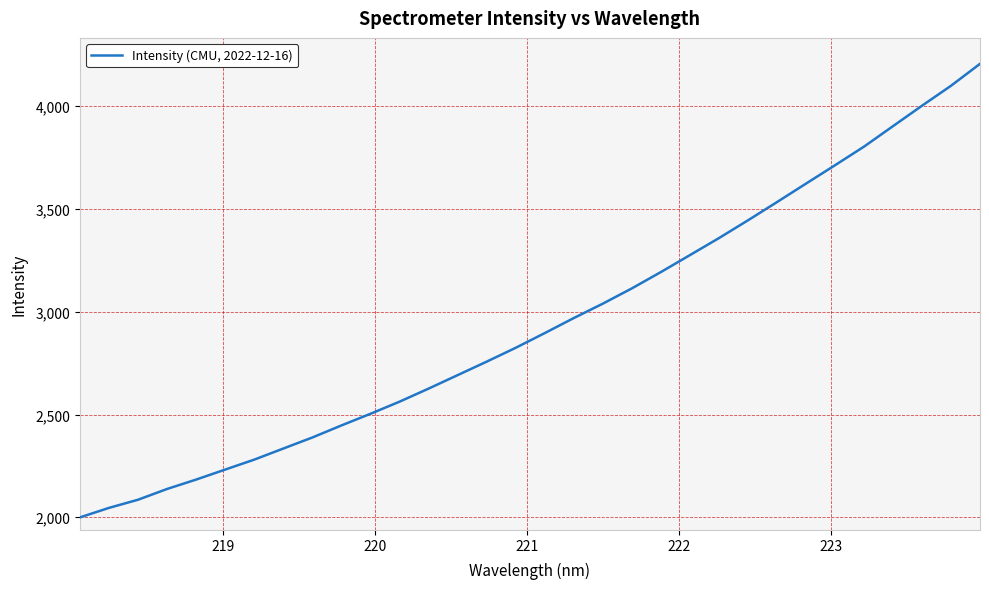

What is the difference between the maximum and minimum values?

2207.0